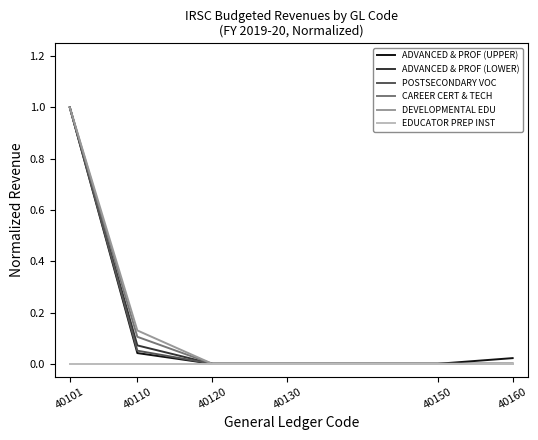

True or false: EDUCATOR PREP INST has a value of 0.0 at 40160.

True